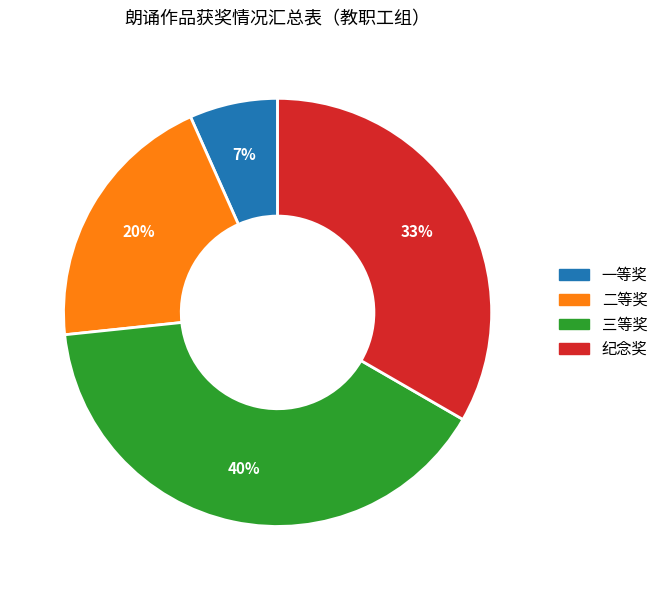

Does any single category account for the majority?

No